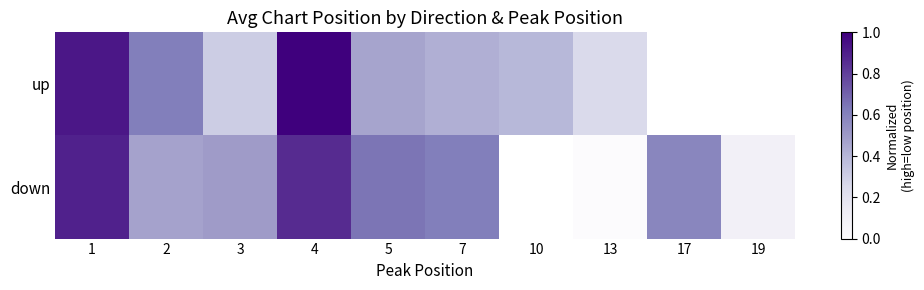

What is the spread (max minus min) of values at 5?

0.2